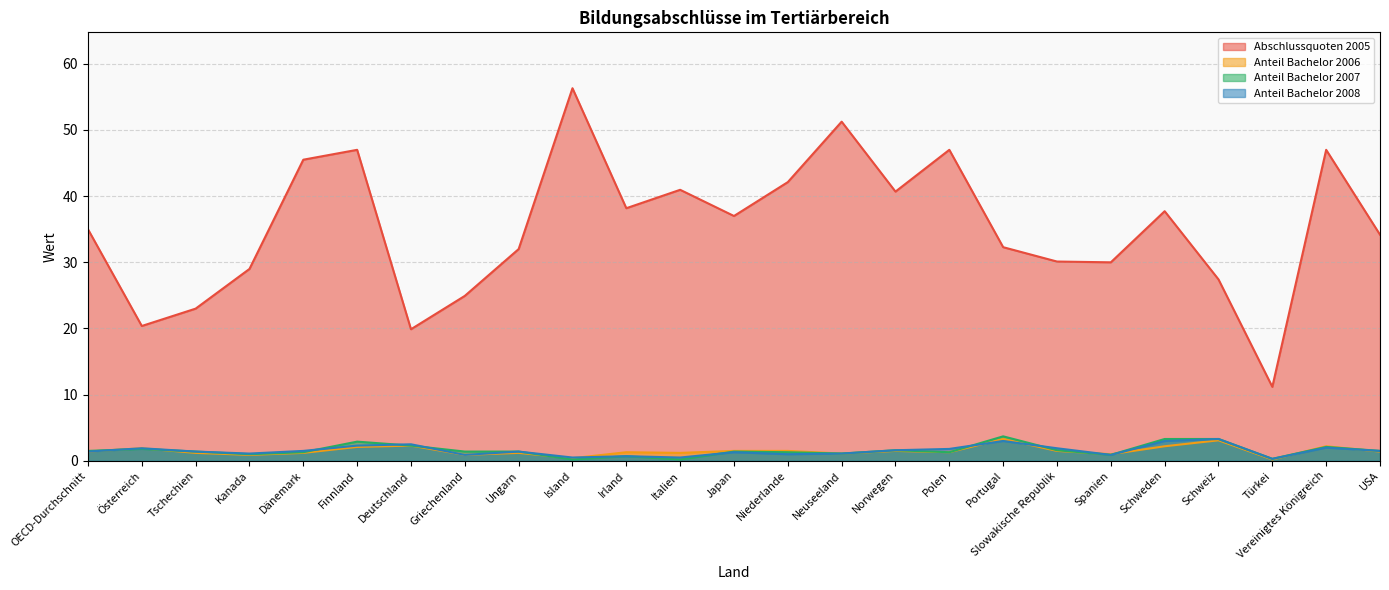

Which category has the highest value in the Abschlussquoten 2005 series?

Island